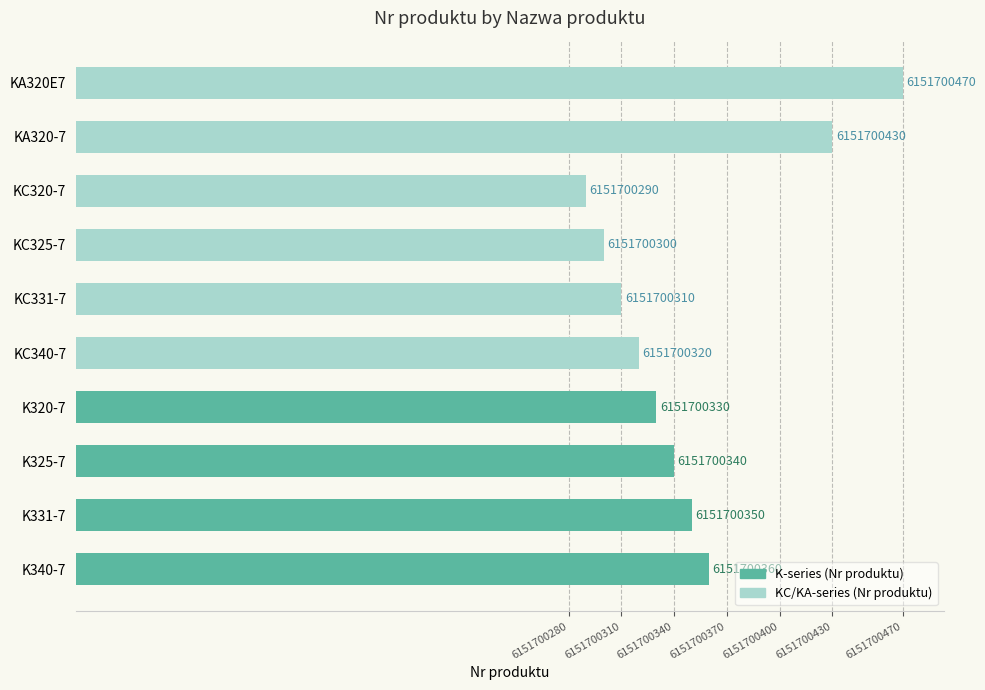

Are the bars horizontal?

Yes